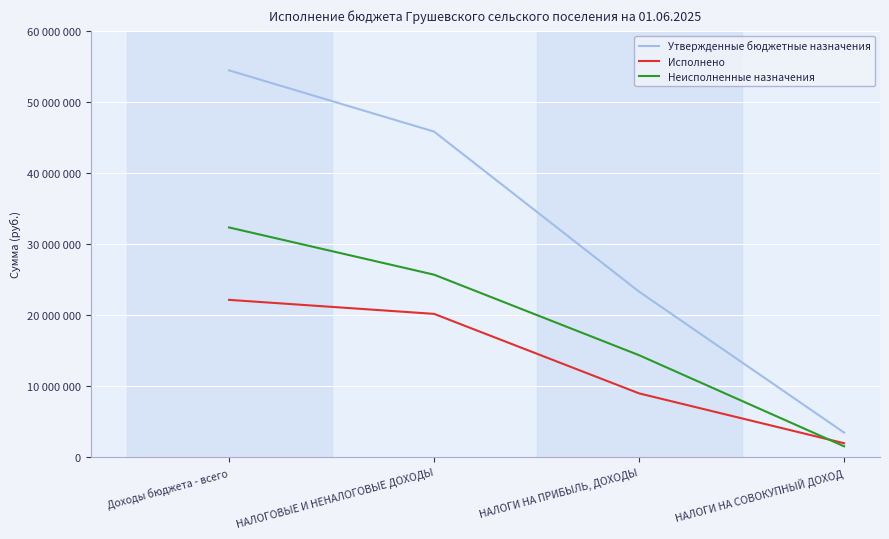

What are all the series names shown in the legend?

Утвержденные бюджетные назначения, Исполнено, Неисполненные назначения